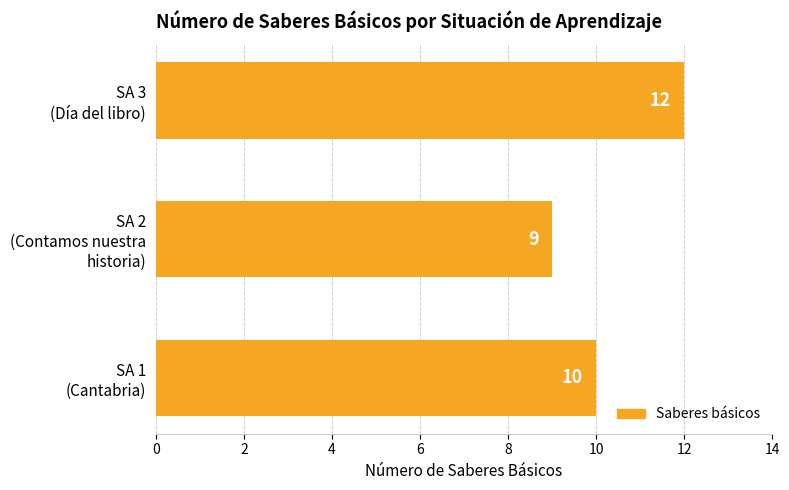

What is the difference between the maximum and minimum values?

3